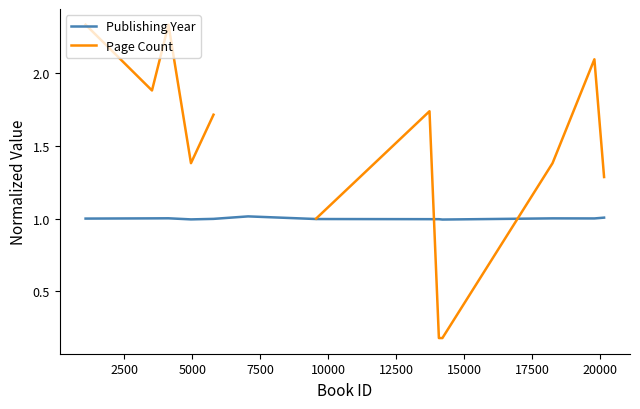

How many lines are shown in the chart?

2